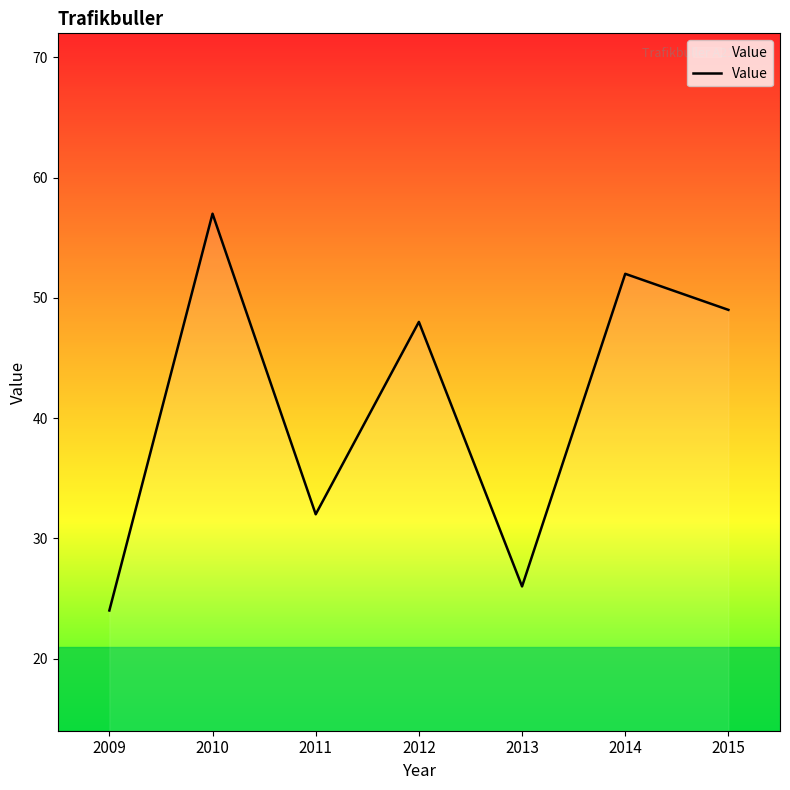

The chart shows a value of 35 at 2009. True or false?

False